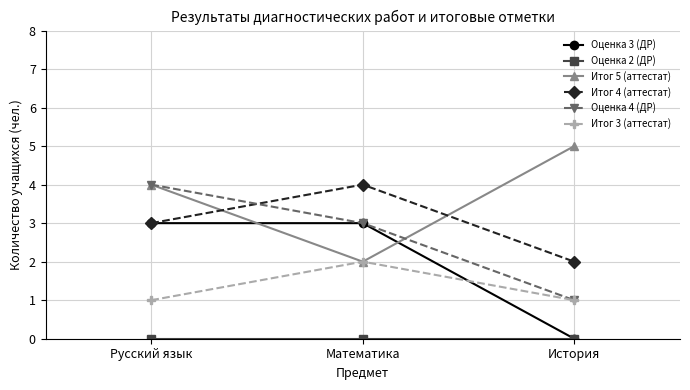

Rank the categories by Оценка 4 (ДР) value from lowest to highest.

История, Математика, Русский язык